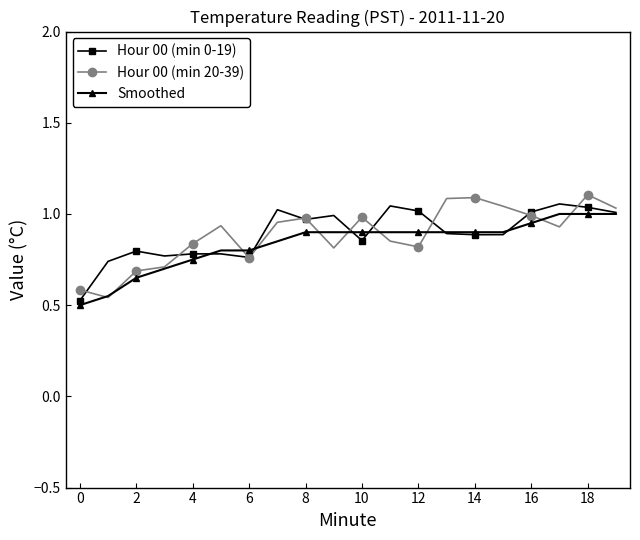

How many data points does each series have?

20